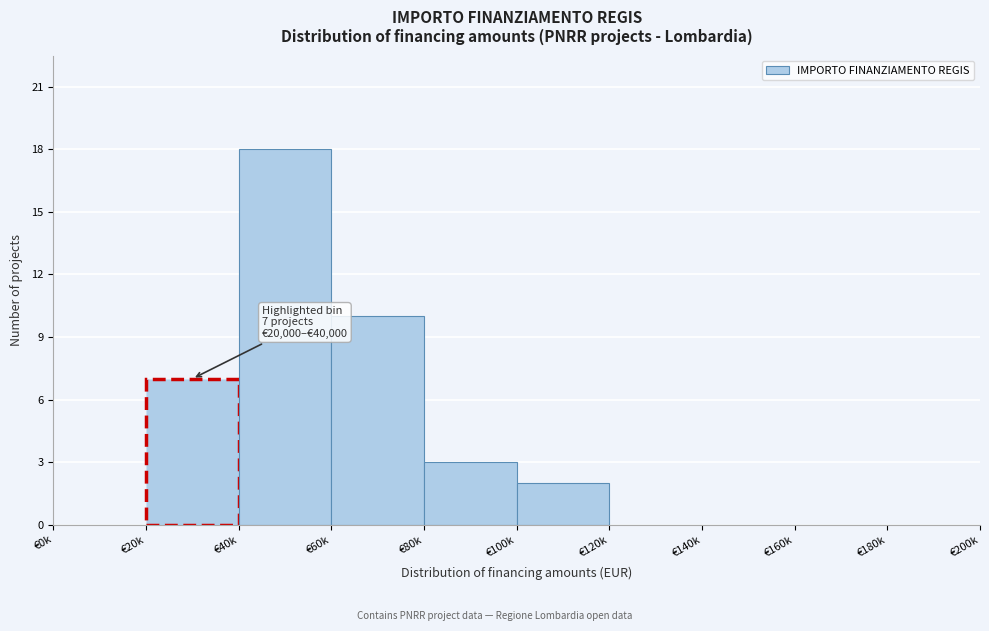

Reading left to right, extract all data points from this chart.

€0k=0	€20k=7	€40k=18	€60k=10	€80k=3	€100k=2	€120k=0	€140k=0	€160k=0	€180k=0